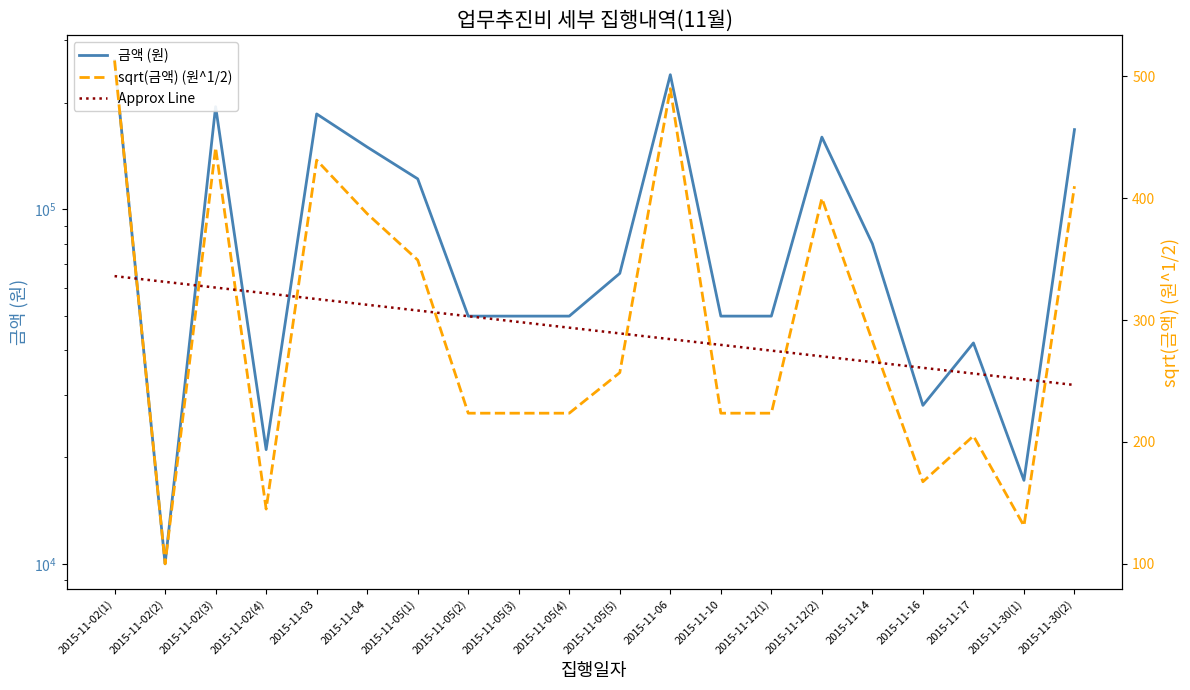

Is it true that 금액 (원) equals 32413.1 at 2015-11-02(4)?

False